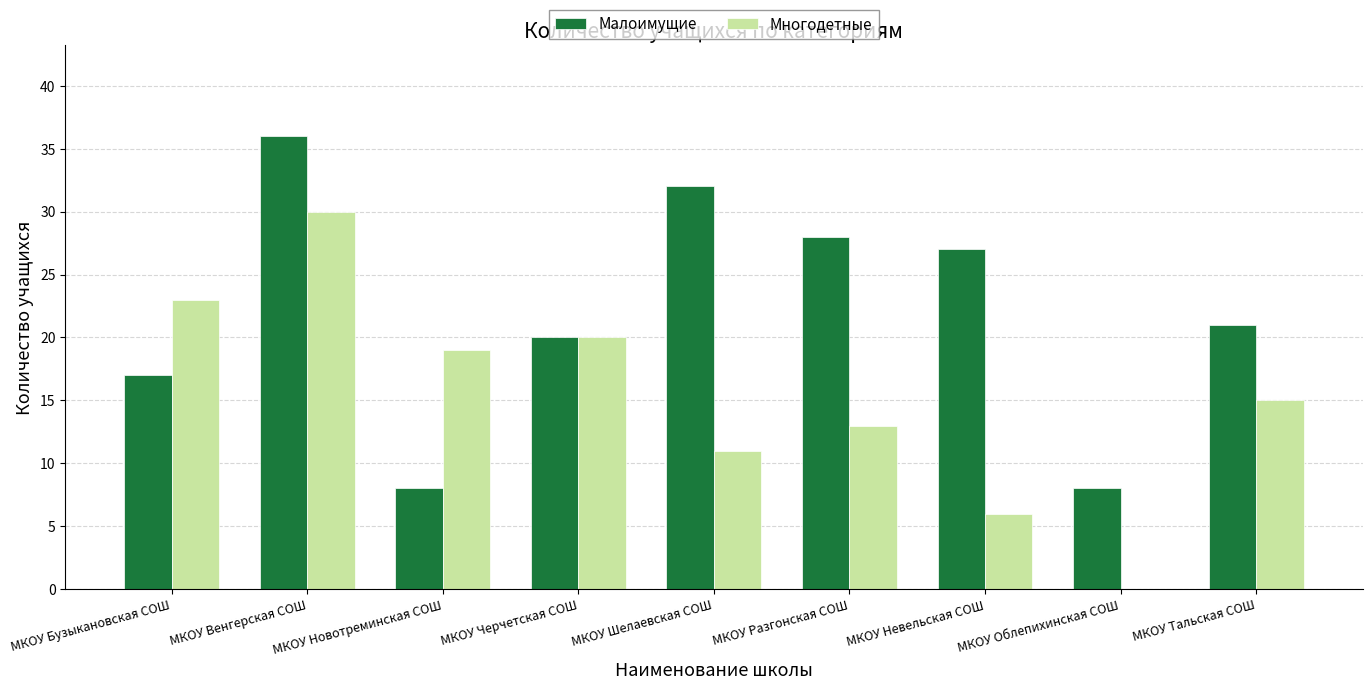

At which category does the chart reach its peak across all series?

МКОУ Венгерская СОШ